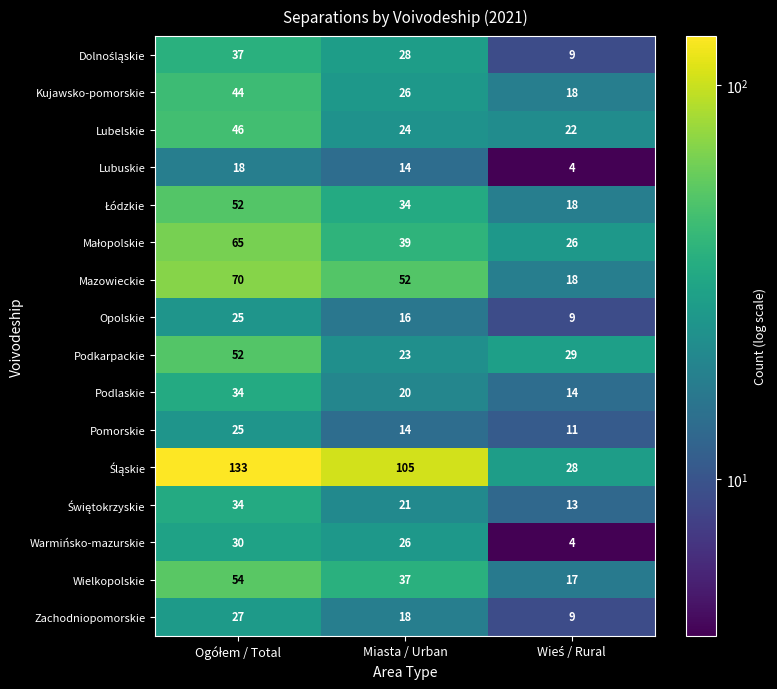

What is the difference between the maximum and minimum values in the Zachodniopomorskie series?

18